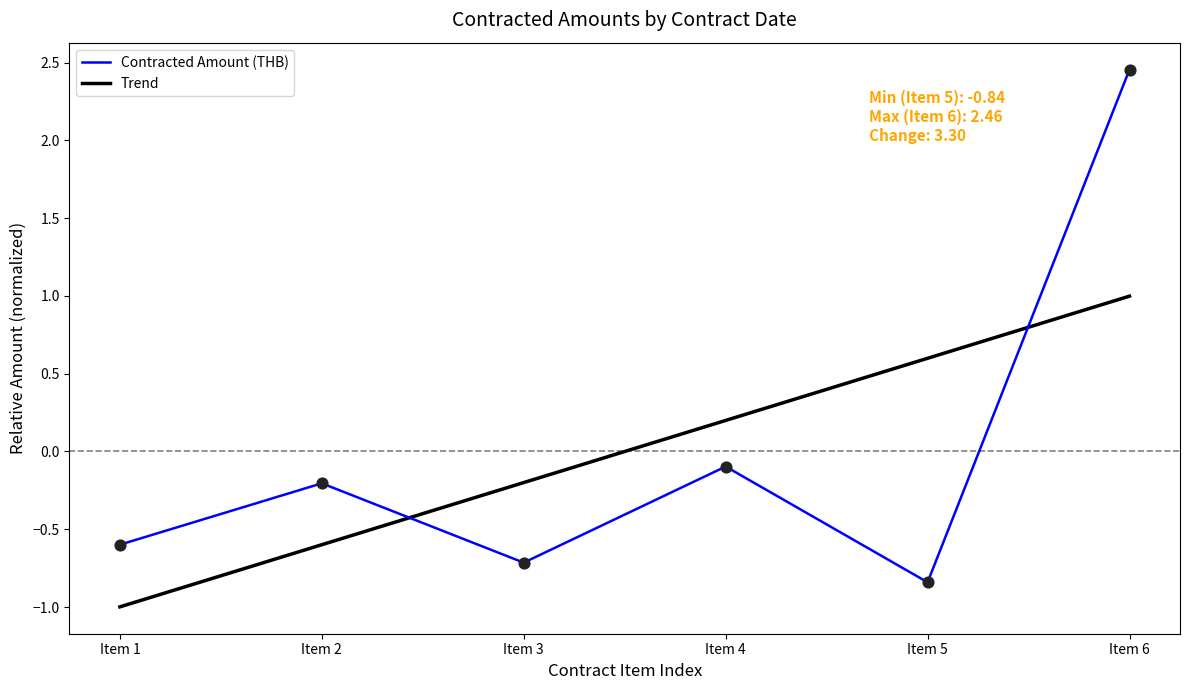

Rank the categories by Contracted Amount (THB) value from lowest to highest.

Item 5, Item 3, Item 1, Item 2, Item 4, Item 6